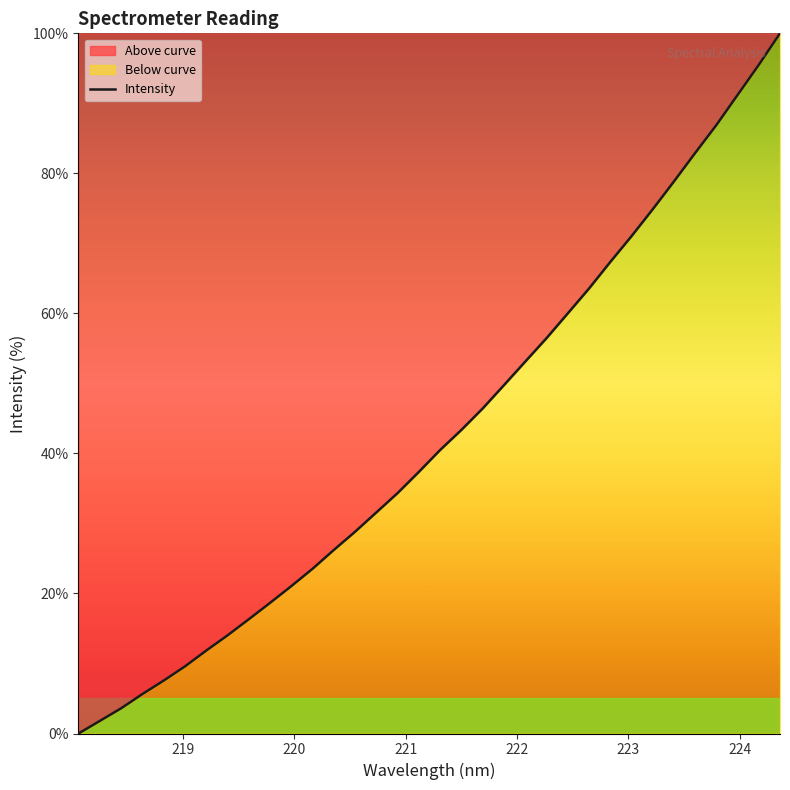

What is the difference between the maximum and minimum values?

100.0